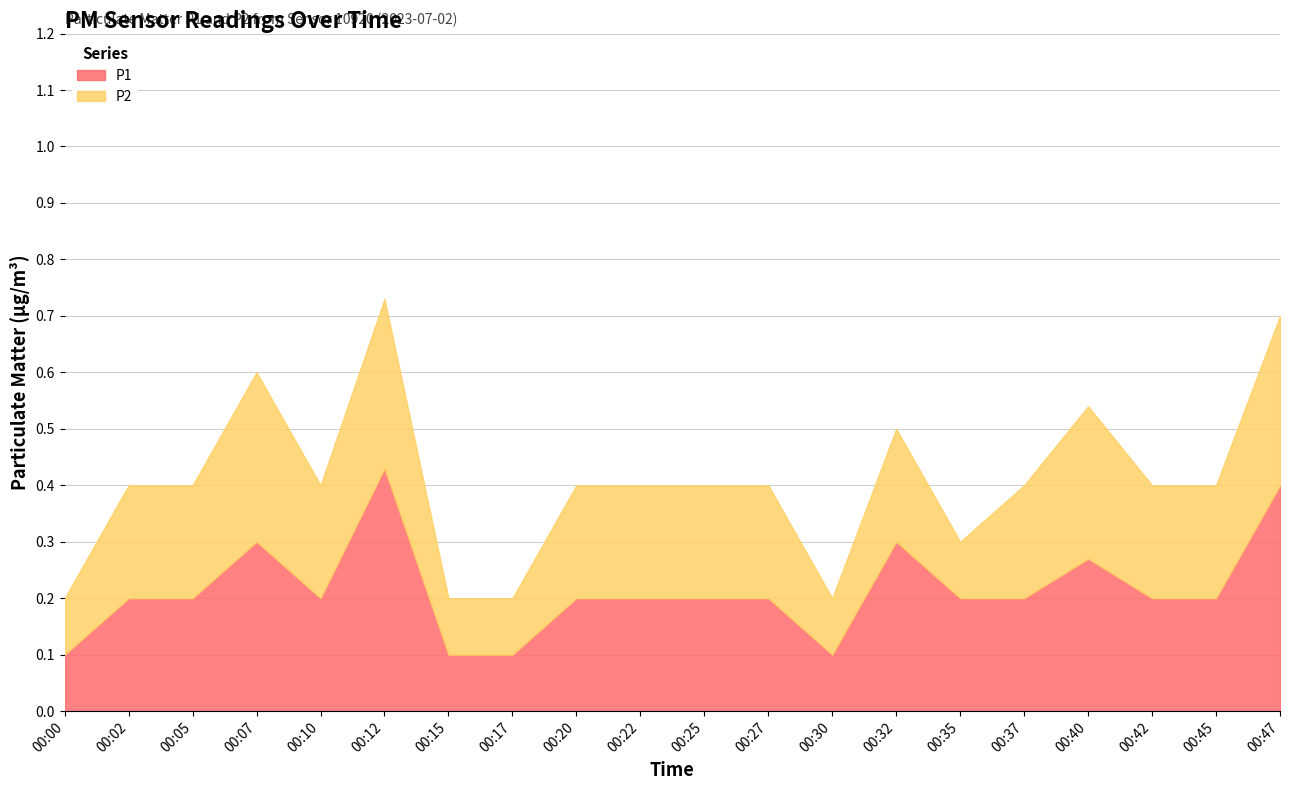

How many categories are shown in the chart?

20